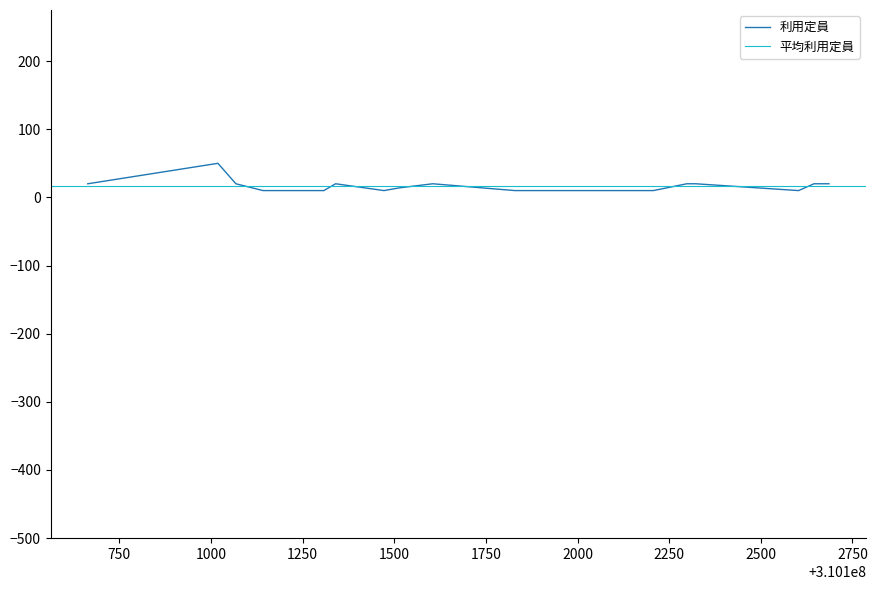

How many categories are shown in the chart?

20